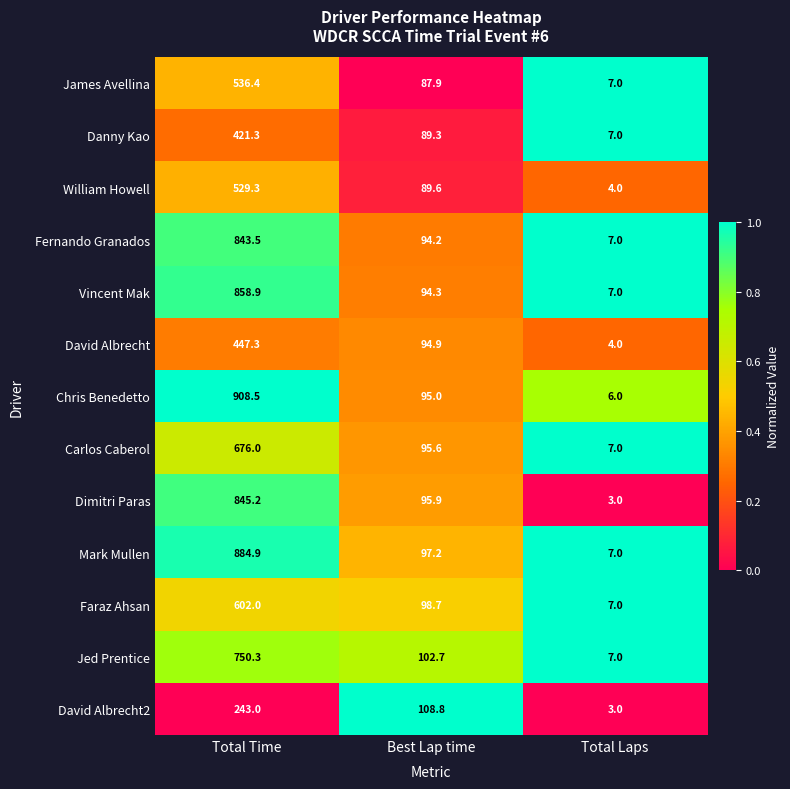

What is the difference between the maximum and second lowest values in the Vincent Mak series?

764.6